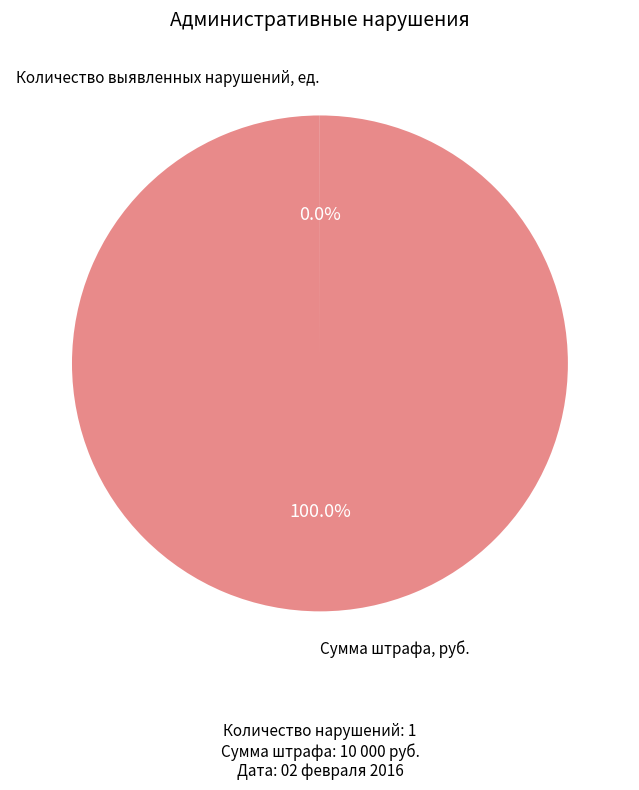

Which slice is the largest?

Сумма штрафа, руб.